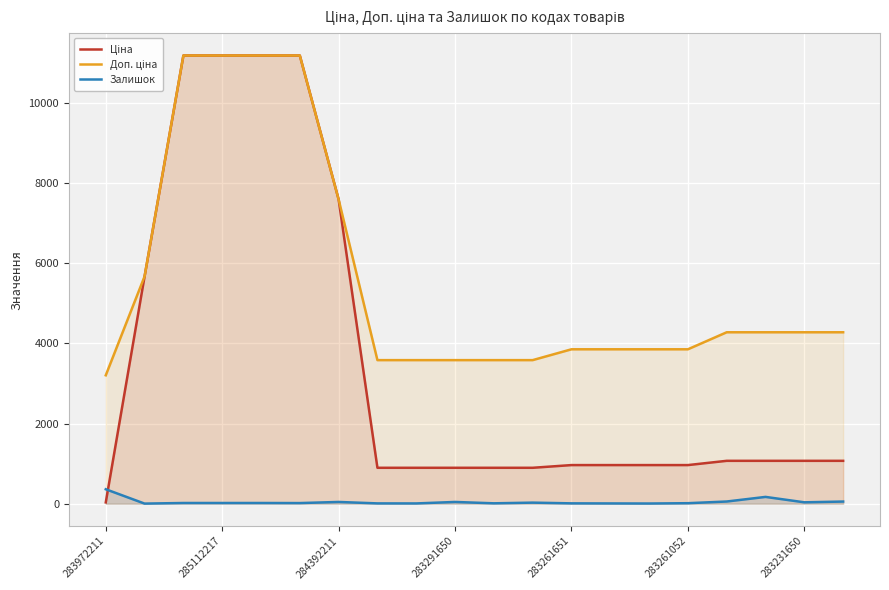

What is the difference between the maximum and minimum values in the Залишок series?

358.0